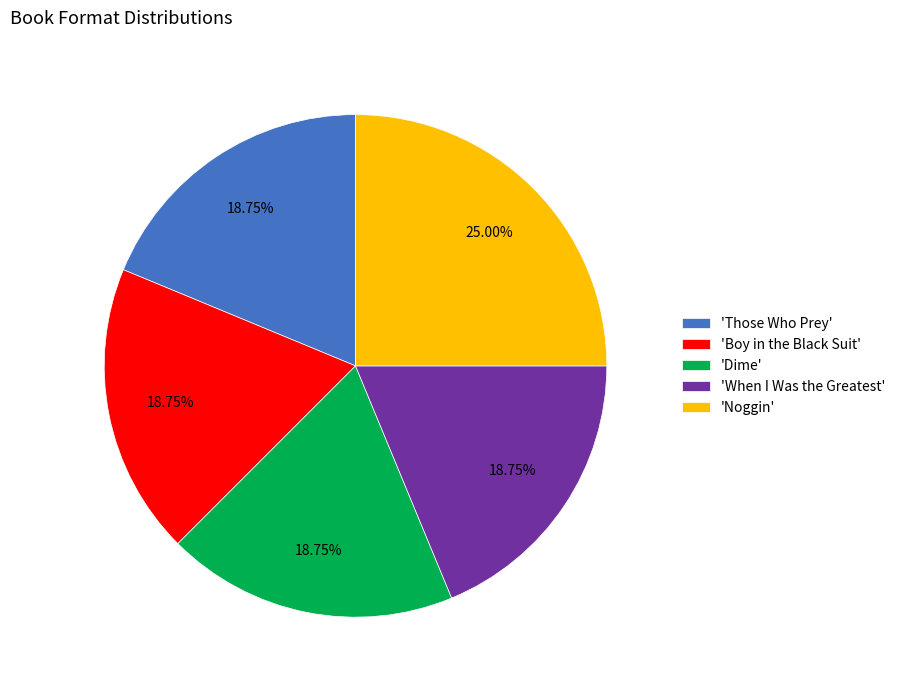

Which slice is the largest?

'Noggin'